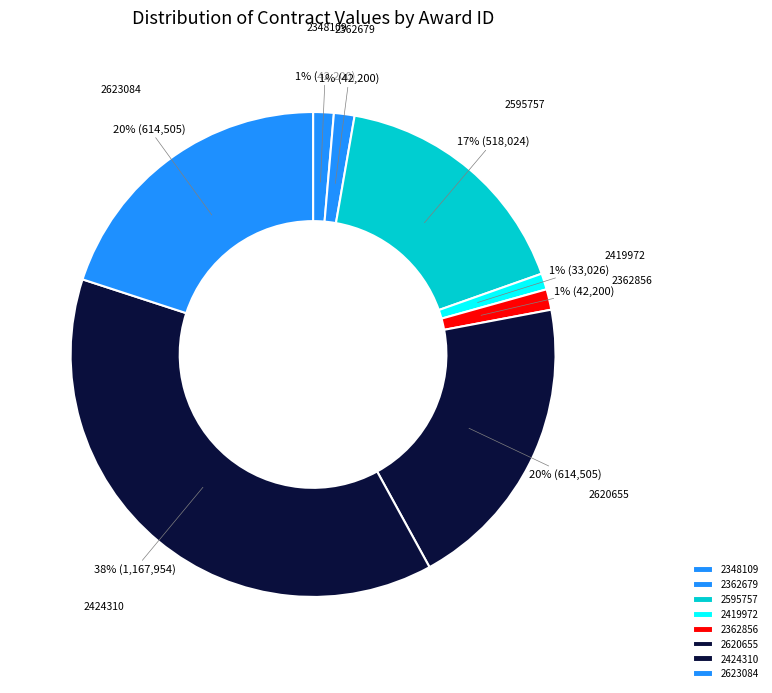

To the nearest percent, what is the combined percentage of 2362679 and 2595757?

18%